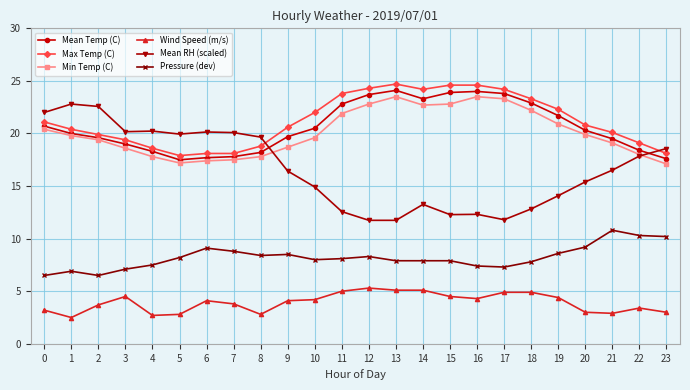

Is the value of Mean RH (scaled) at 23 greater than the value of Wind Speed (m/s) at 20?

Yes